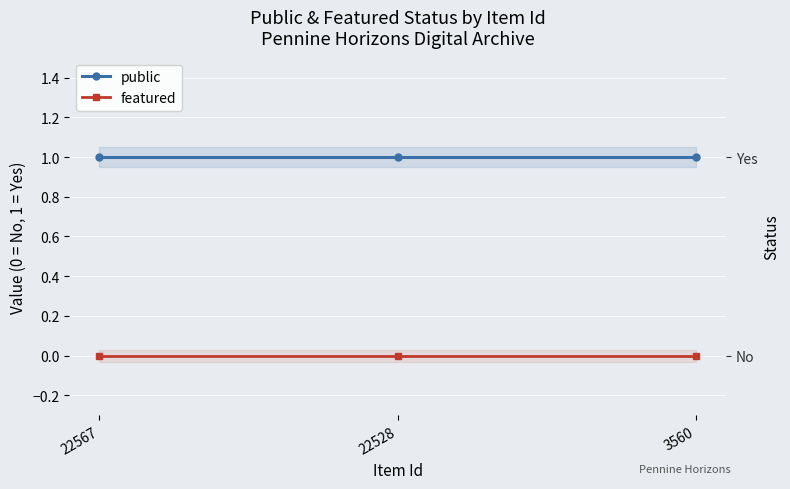

Which series has the largest range (max minus min)?

public